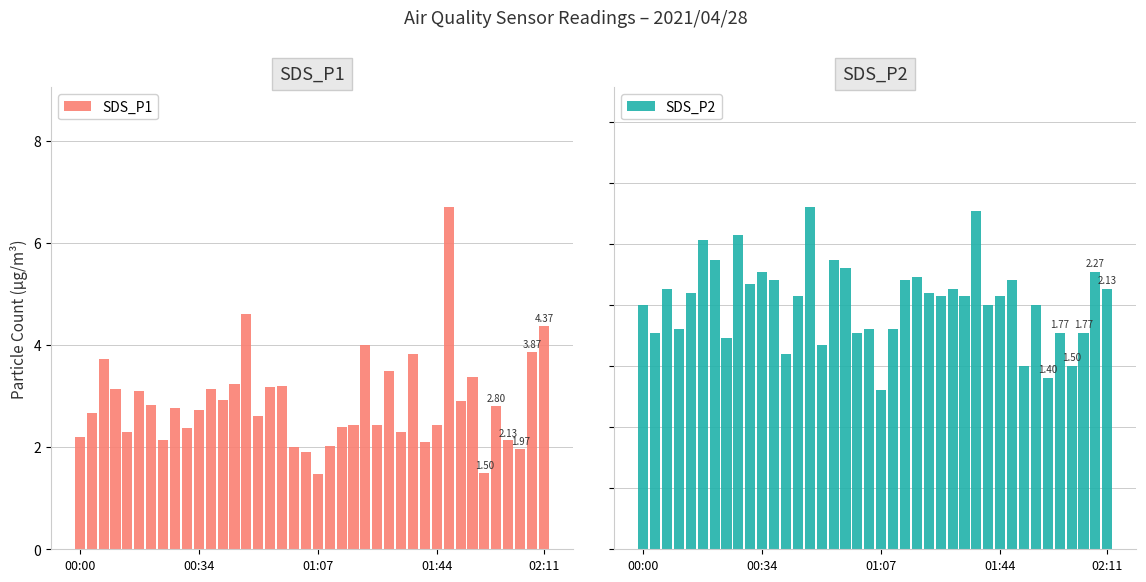

What is the approximate value of SDS_P2 at 13?

2.1